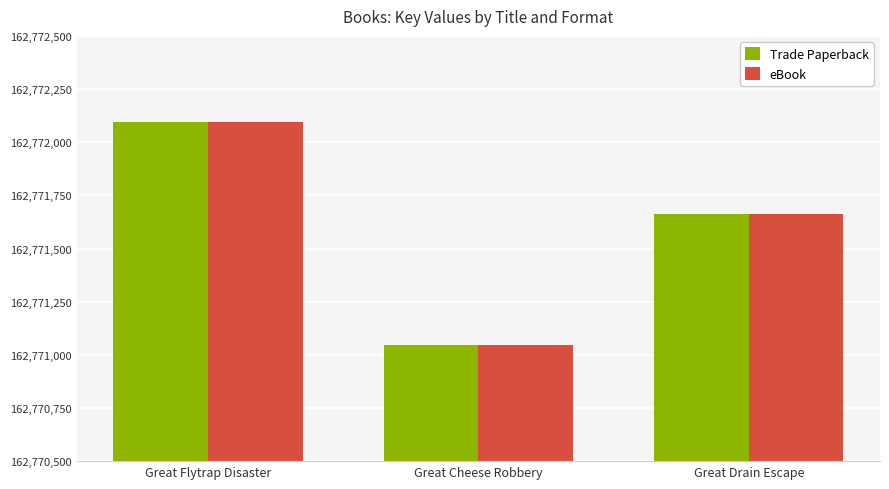

What position from the left is Great Flytrap Disaster?

1